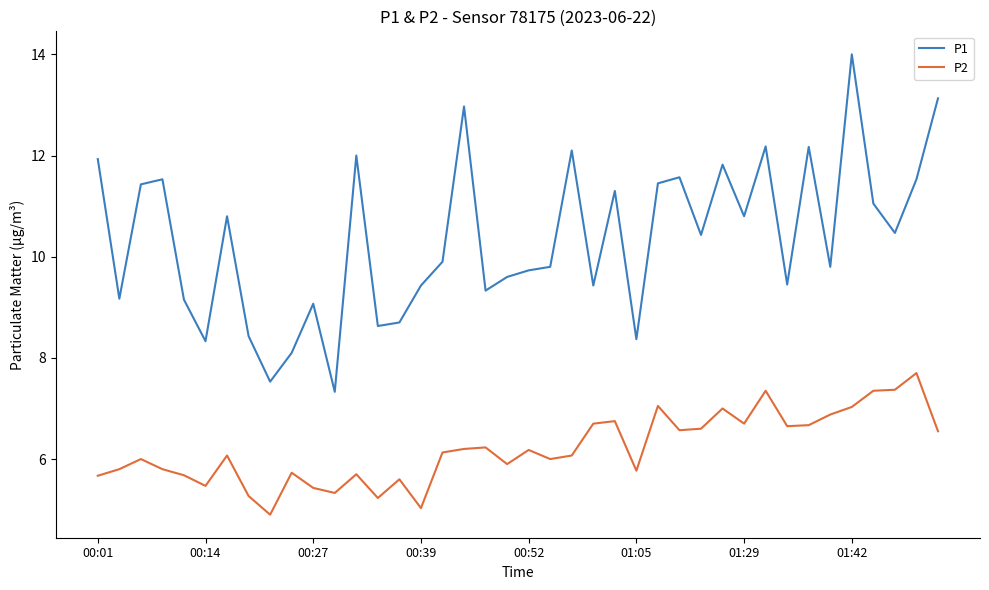

Rank the series by their maximum value, from lowest to highest.

P2, P1